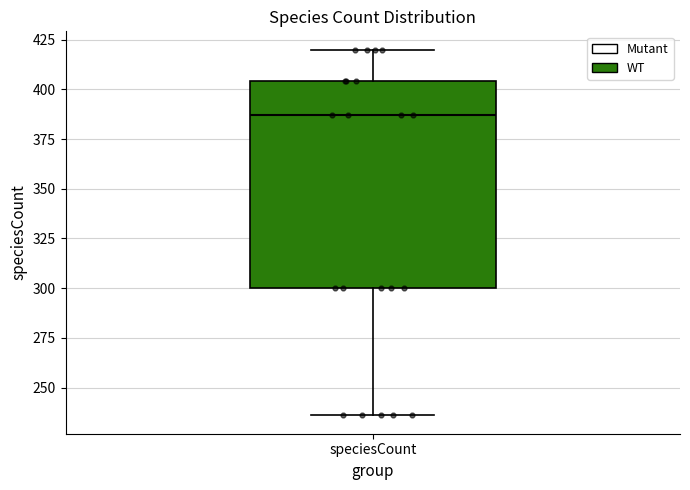

Read this box plot against the y-axis: the position of the median line, the range covered by the box, and the ends of both whiskers. The values are not printed on the chart, so give them approximately, as read against the axis.

median 385, box 300 to 405, whiskers 235 to 420